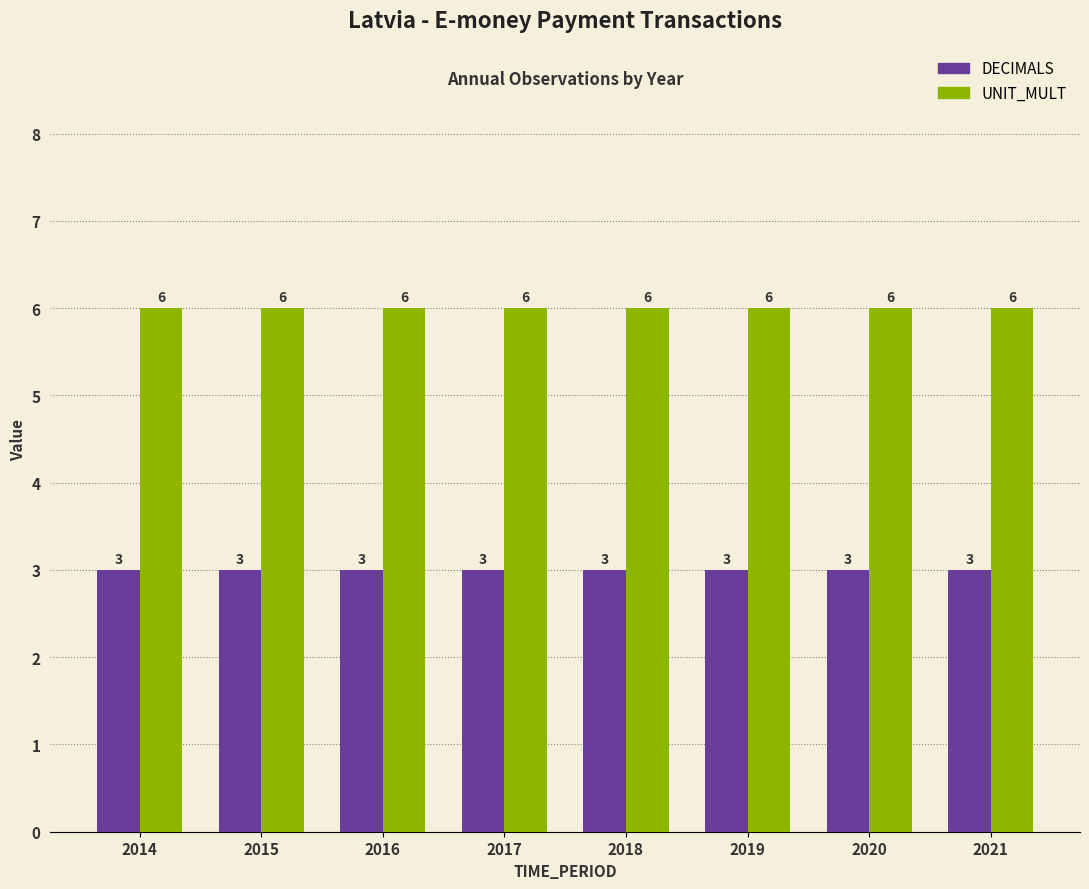

What is the average value of the DECIMALS series?

3